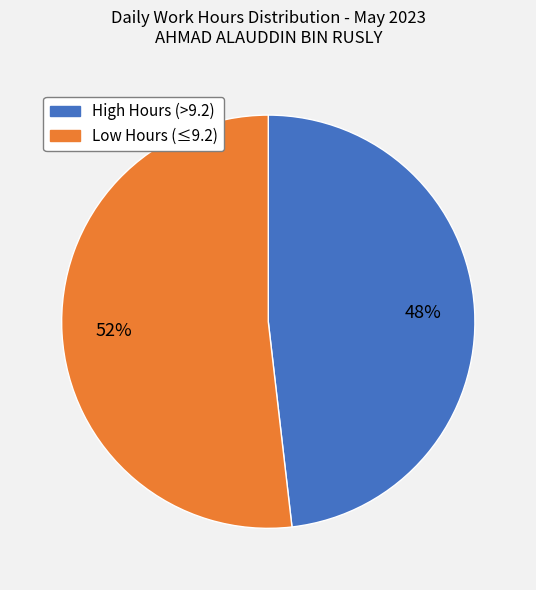

Is there any slice that represents more than half of the pie?

Yes